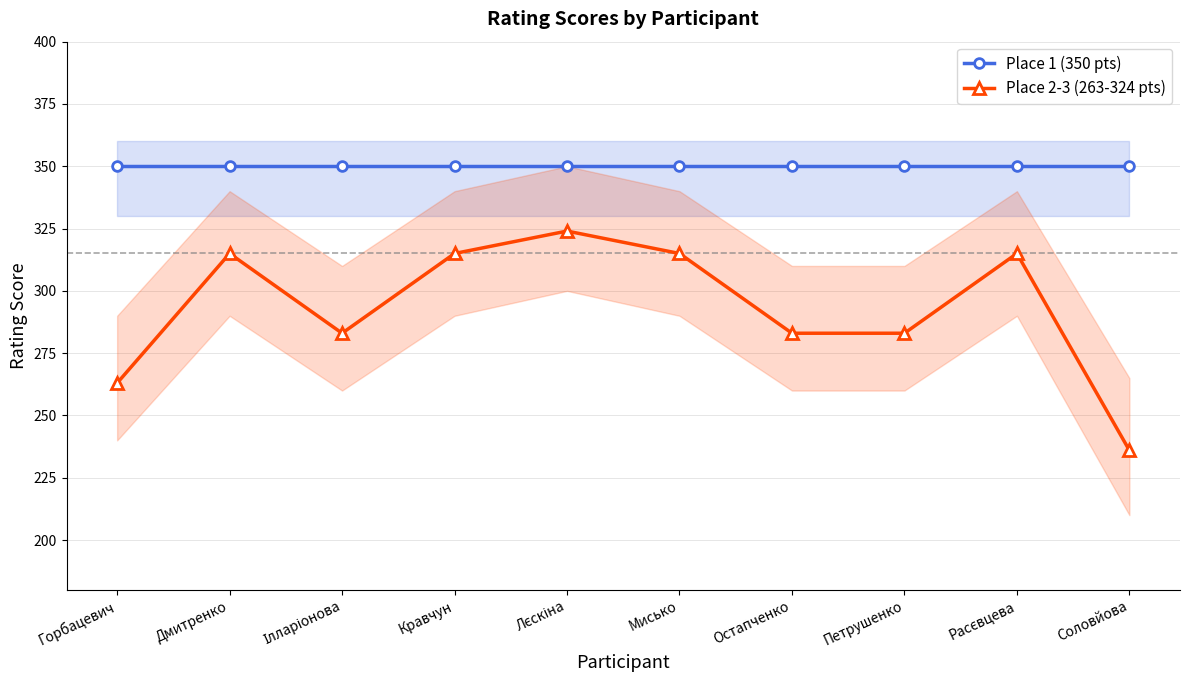

What is the label of the 6th point from the right?

Лєскіна